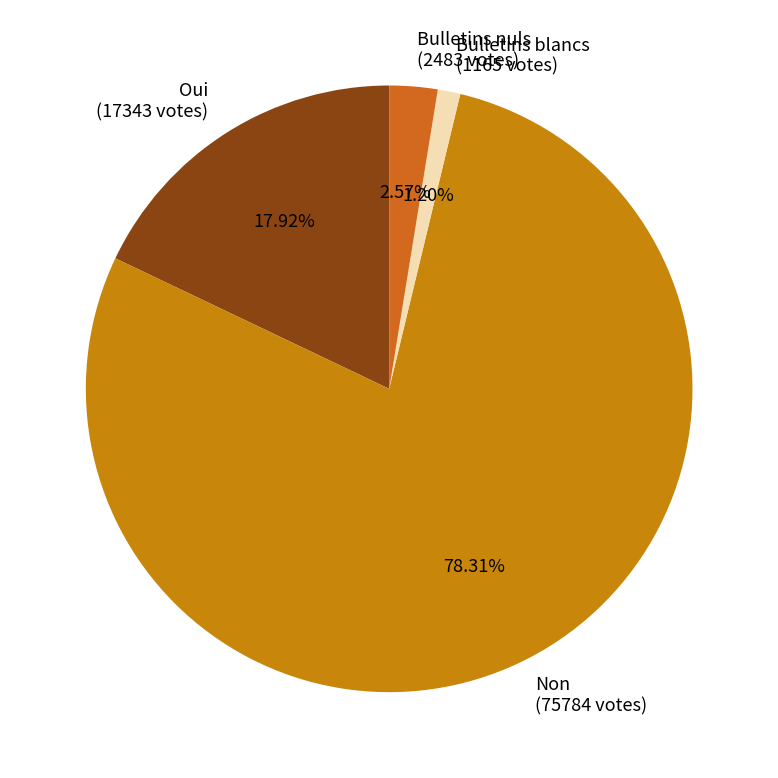

Which slice is the smallest?

Bulletins blancs